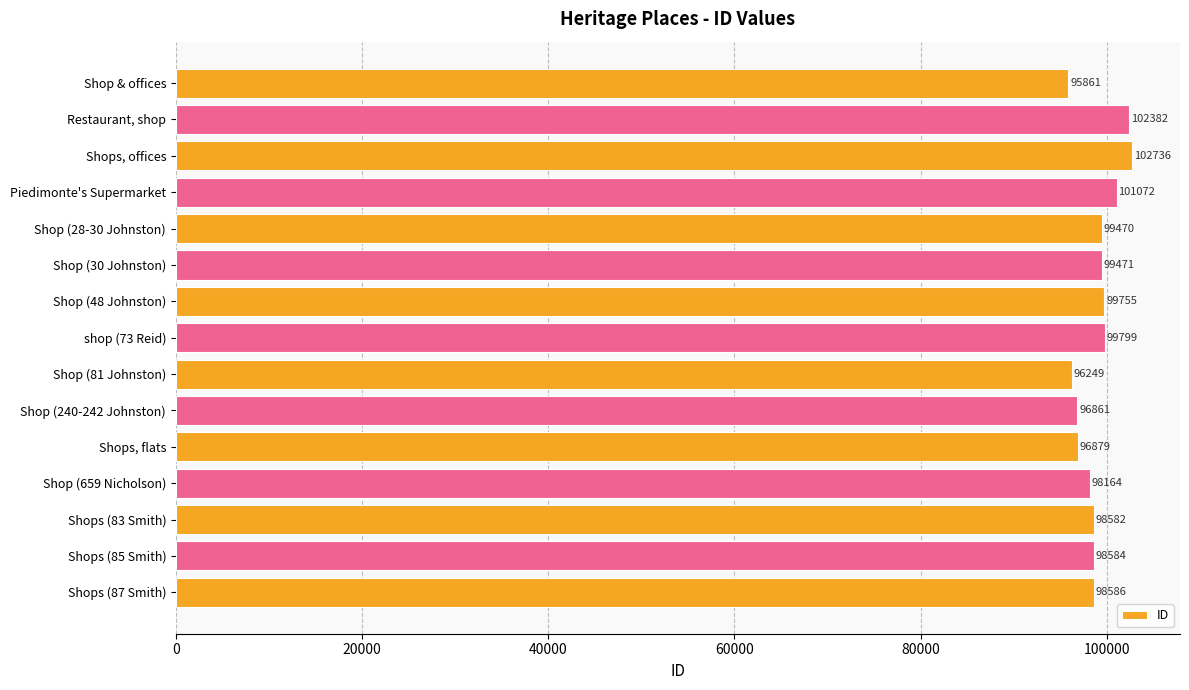

How many data points are less than 98586?

7